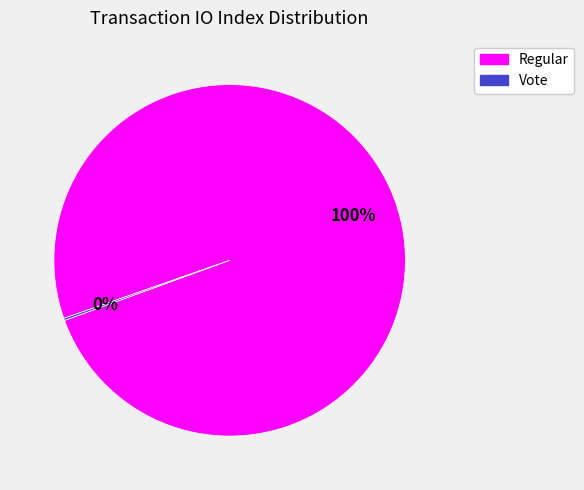

Is there any slice that represents more than half of the pie?

Yes